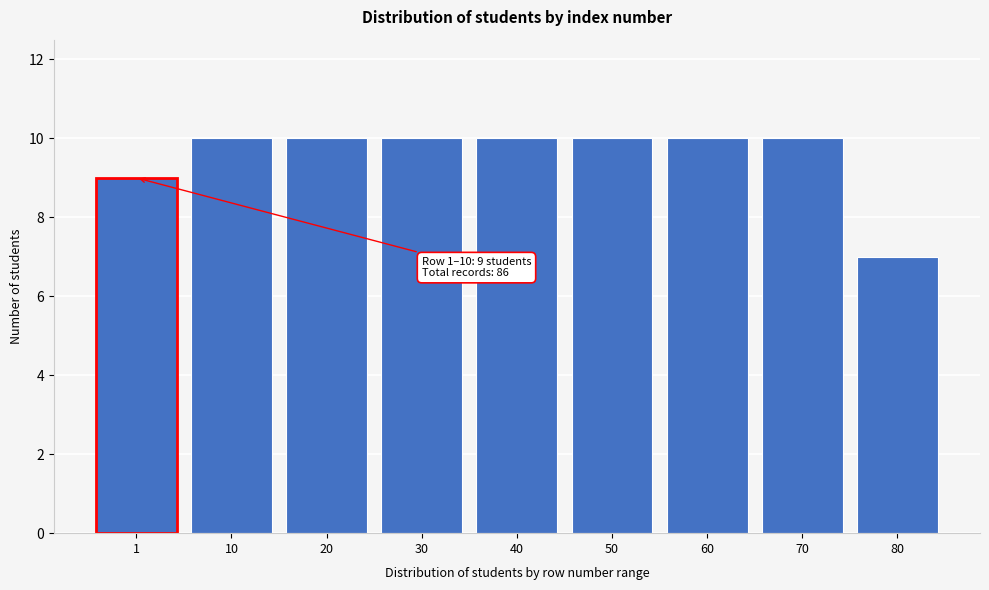

Reading right to left, transcribe all the data shown in this chart.

80=7	70=10	60=10	50=10	40=10	30=10	20=10	10=10	1=9